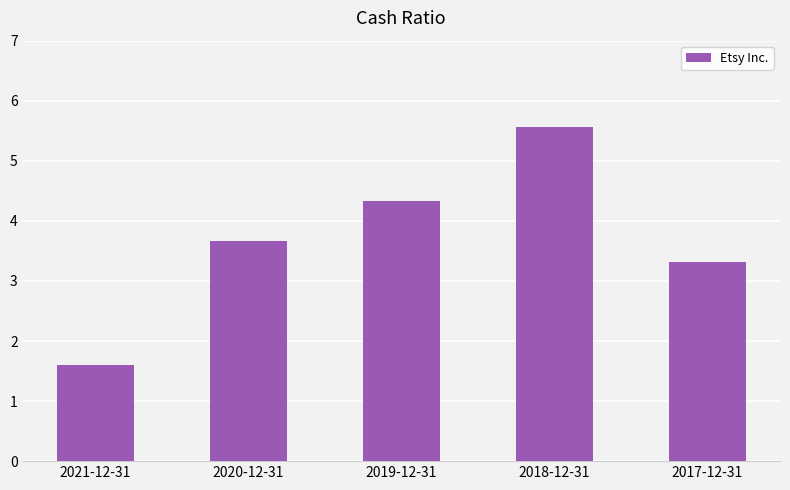

The value at 2020-12-31 is 3.7. True or false?

True